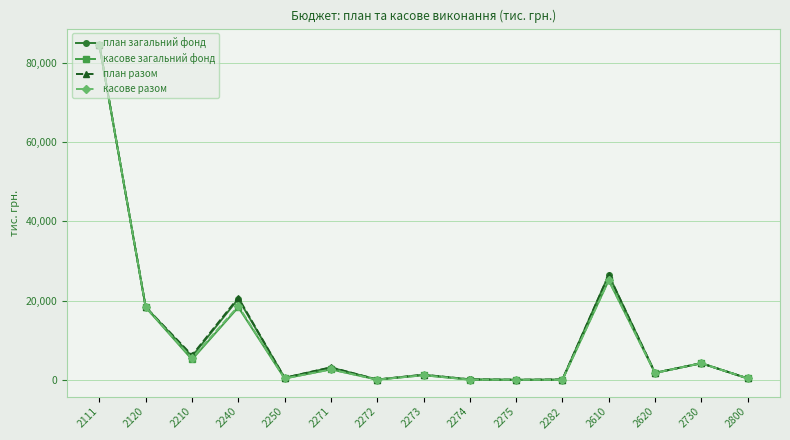

Between 2111 and 2800, which series saw the biggest shift?

план разом